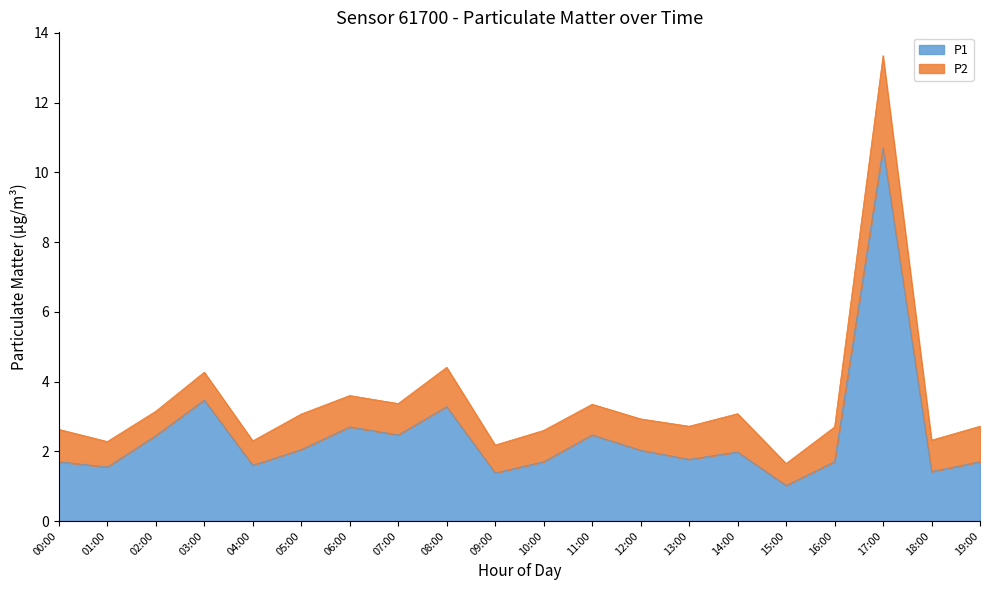

True or false: the data shows 1.4 at 09:00.

True